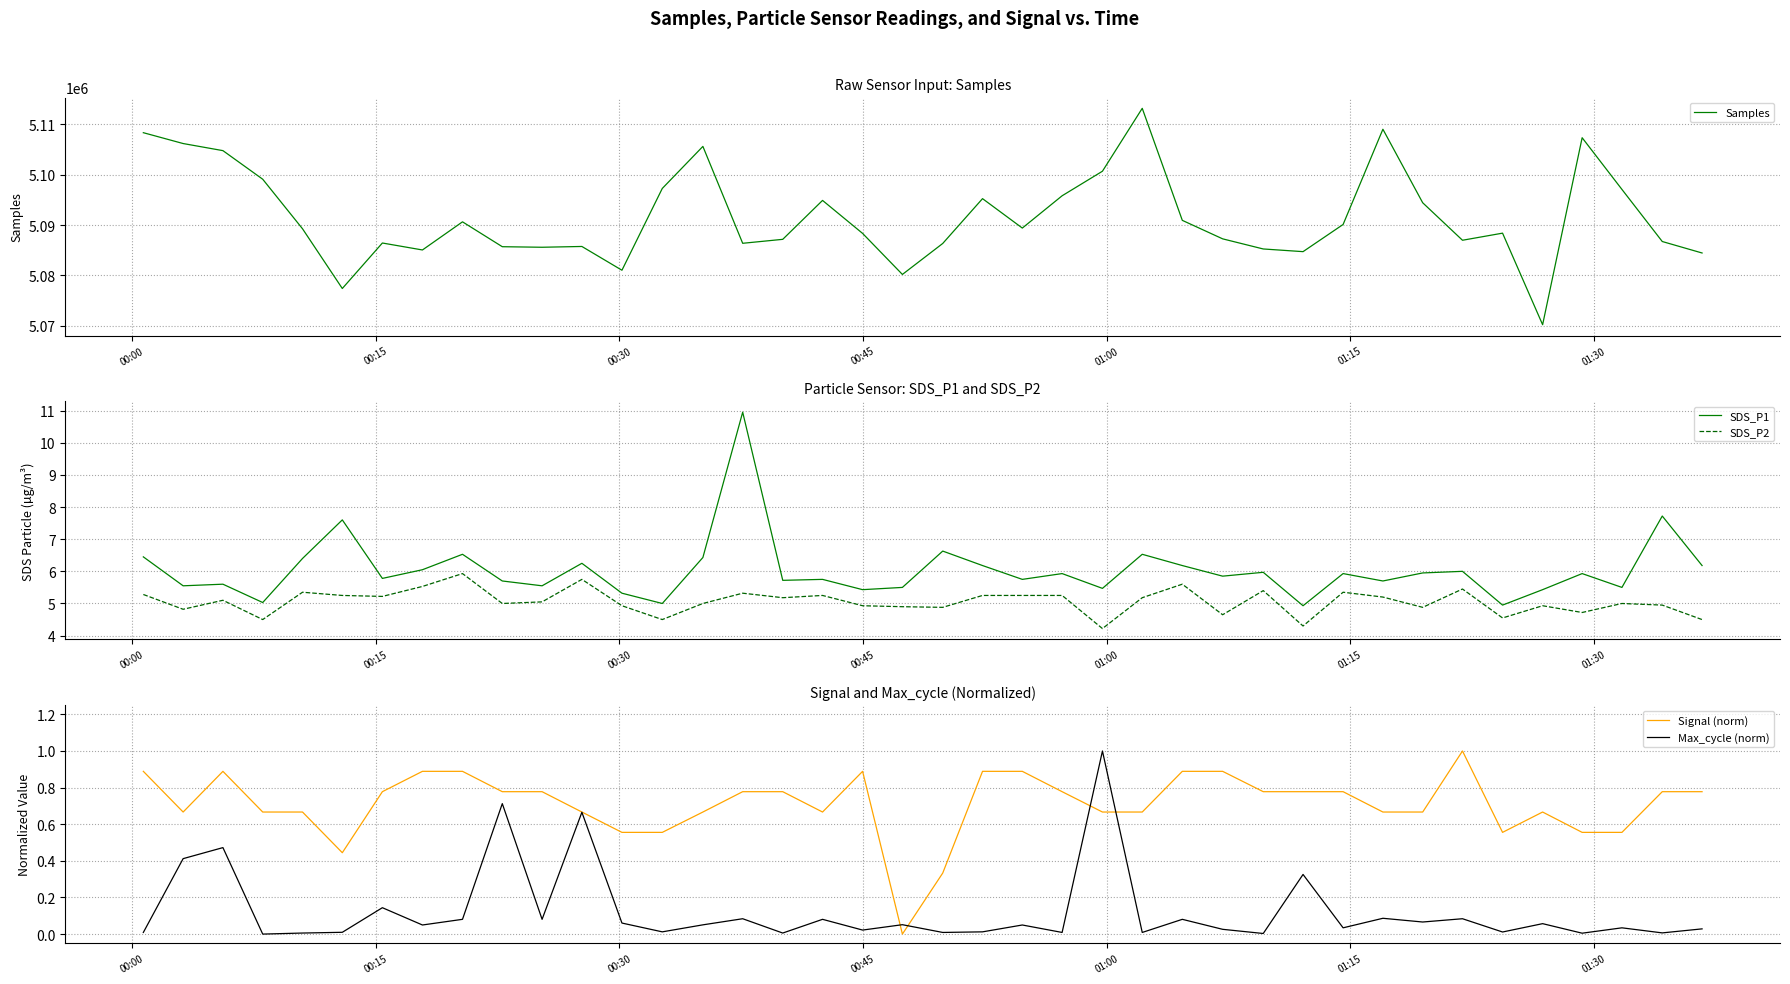

What is the sum of all Max_cycle (norm) values?

4.9